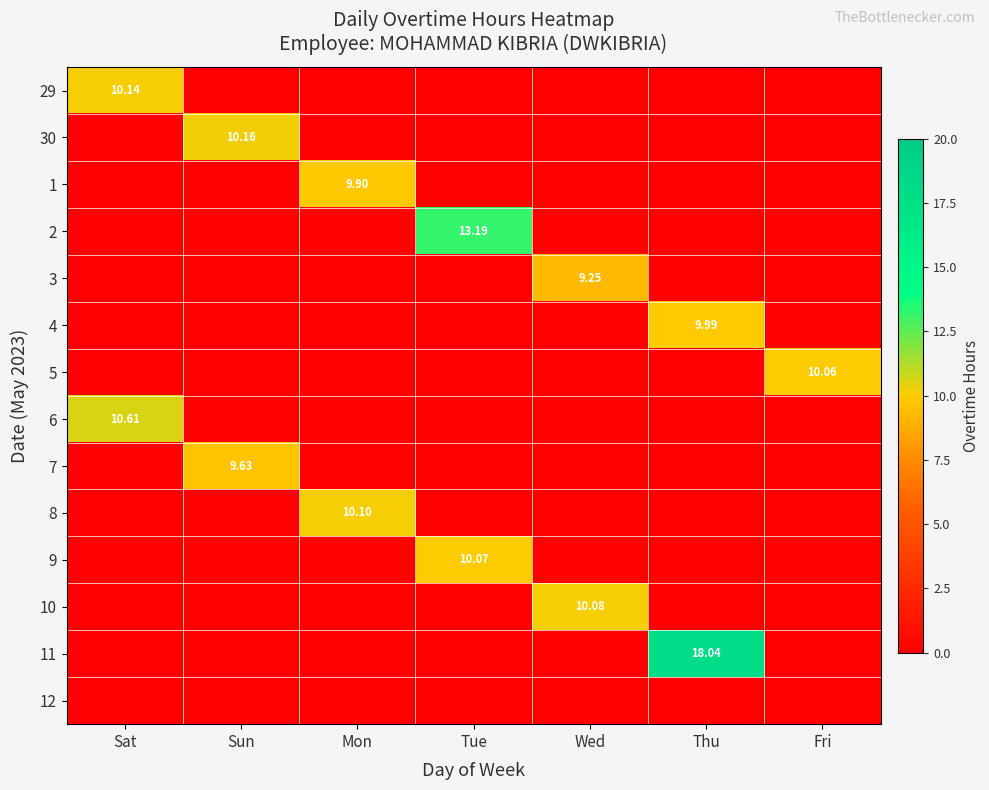

True or false: 3 has a value of 5.5 at Tue.

False